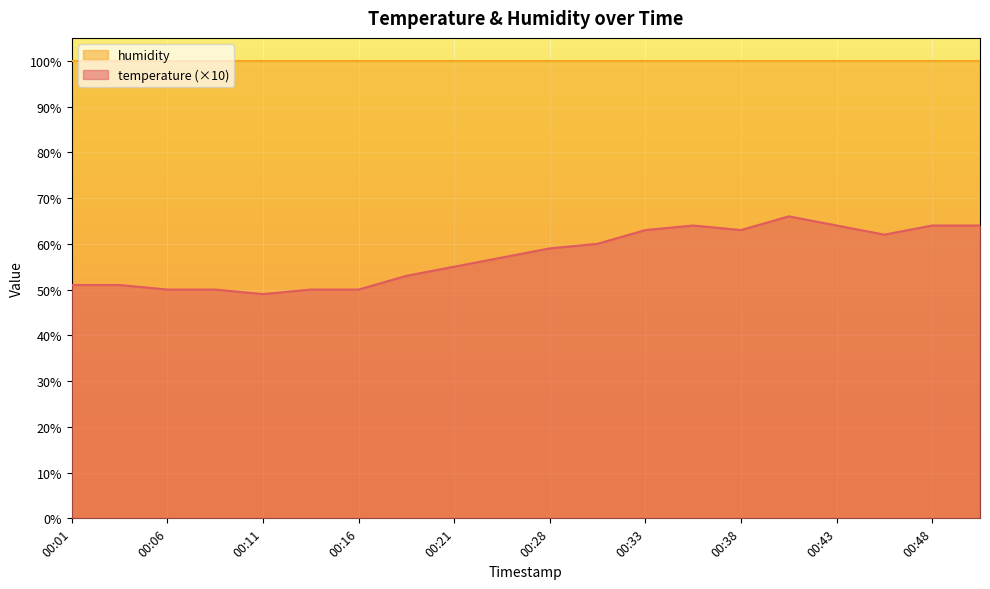

Is it true that the value at 00:41 is 66?

True